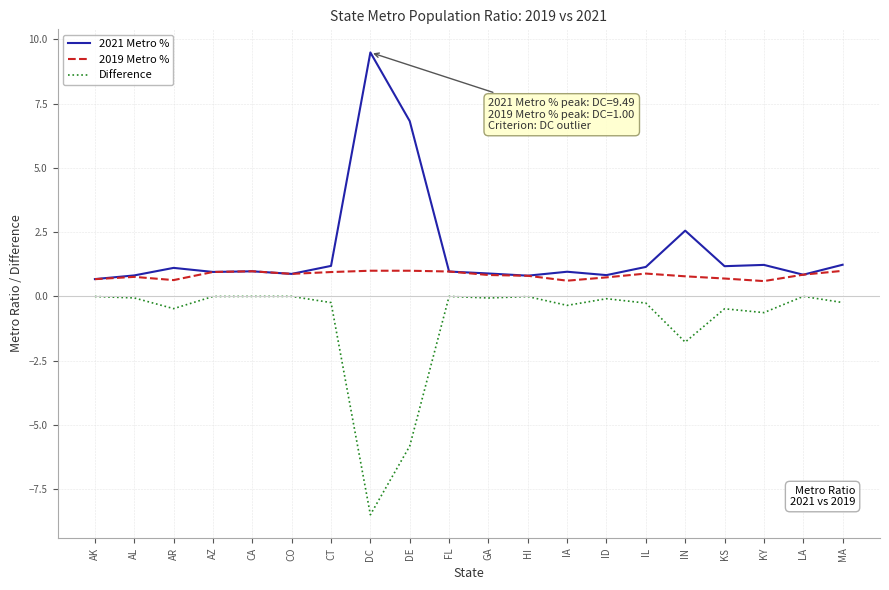

What is the difference between the highest and lowest values at KS?

1.7